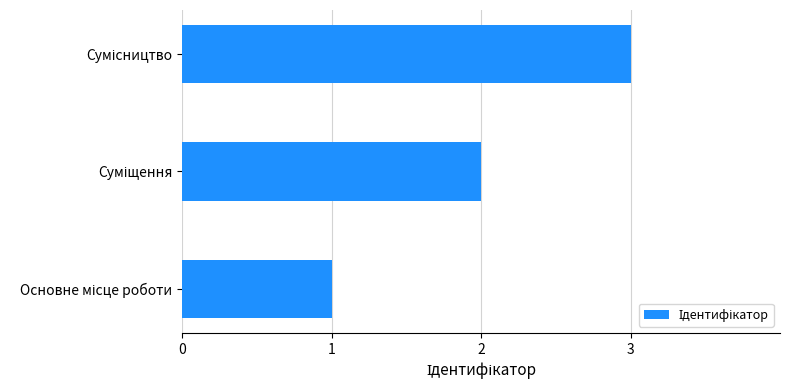

What is the greatest value displayed?

3